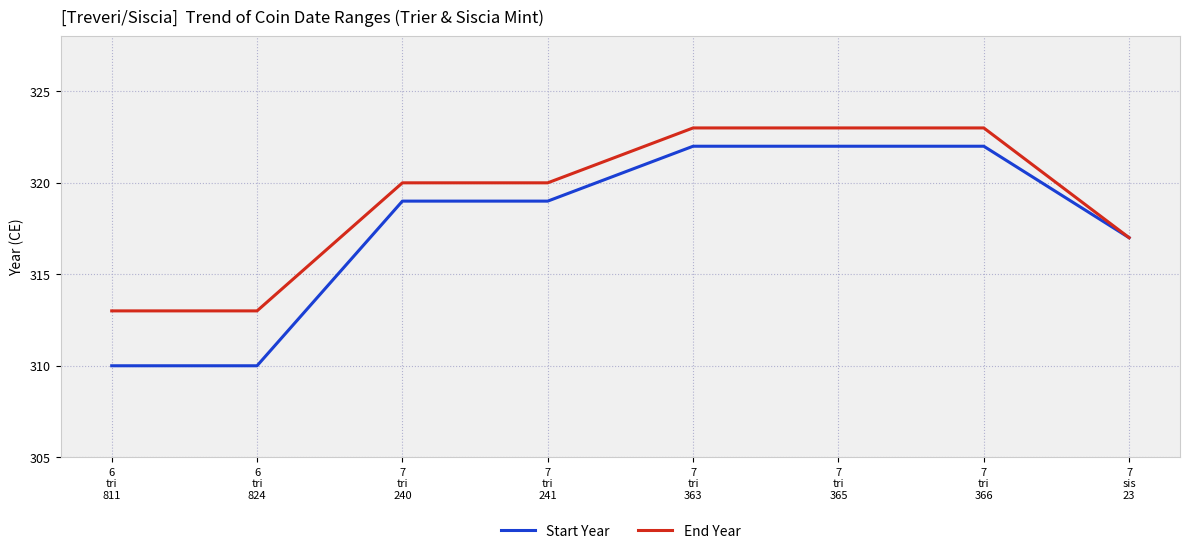

Reading left to right, what are all the values shown in this chart?

Start Year: 6
tri
811=310	6
tri
824=310	7
tri
240=319	7
tri
241=319	7
tri
363=322	7
tri
365=322	7
tri
366=322	7
sis
23=317
End Year: 6
tri
811=313	6
tri
824=313	7
tri
240=320	7
tri
241=320	7
tri
363=323	7
tri
365=323	7
tri
366=323	7
sis
23=317